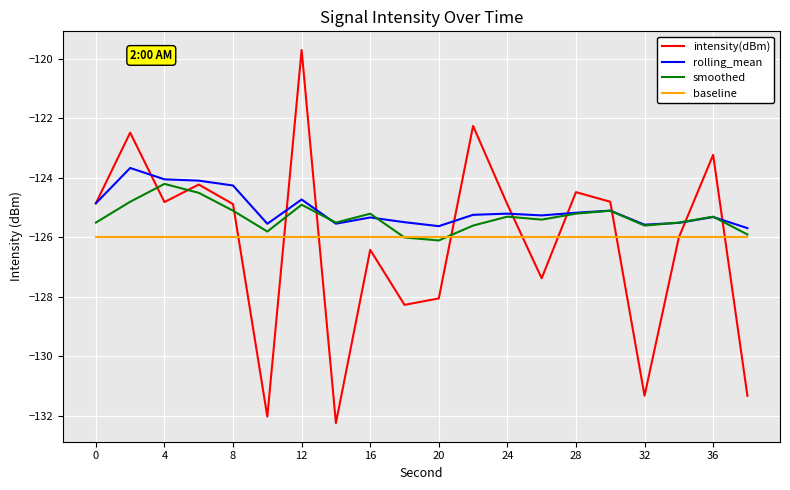

Is this an area chart (filled region under the line)?

No